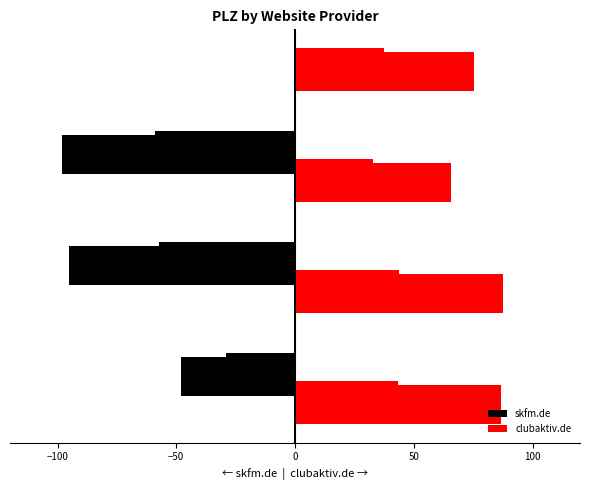

How many data points are less than -95?

2